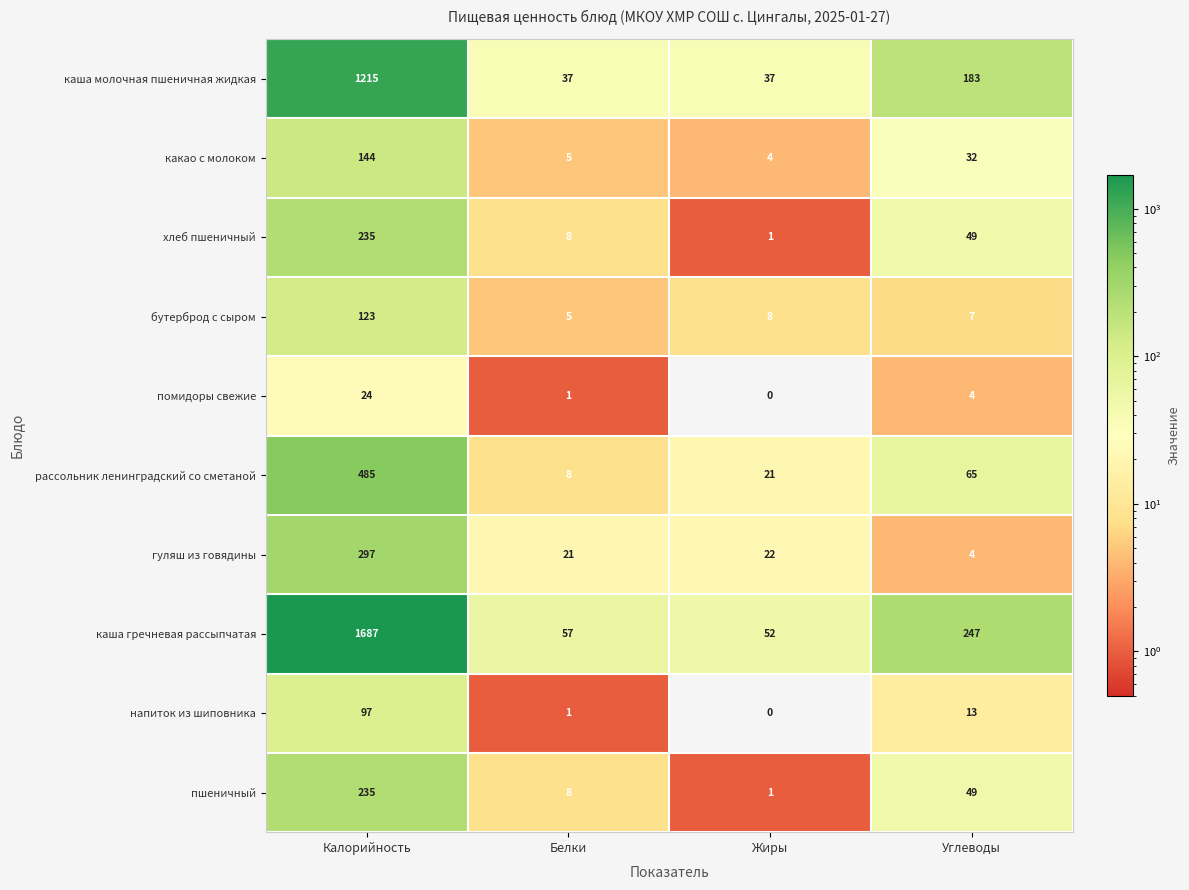

What is the difference between the highest and lowest values at Углеводы?

243